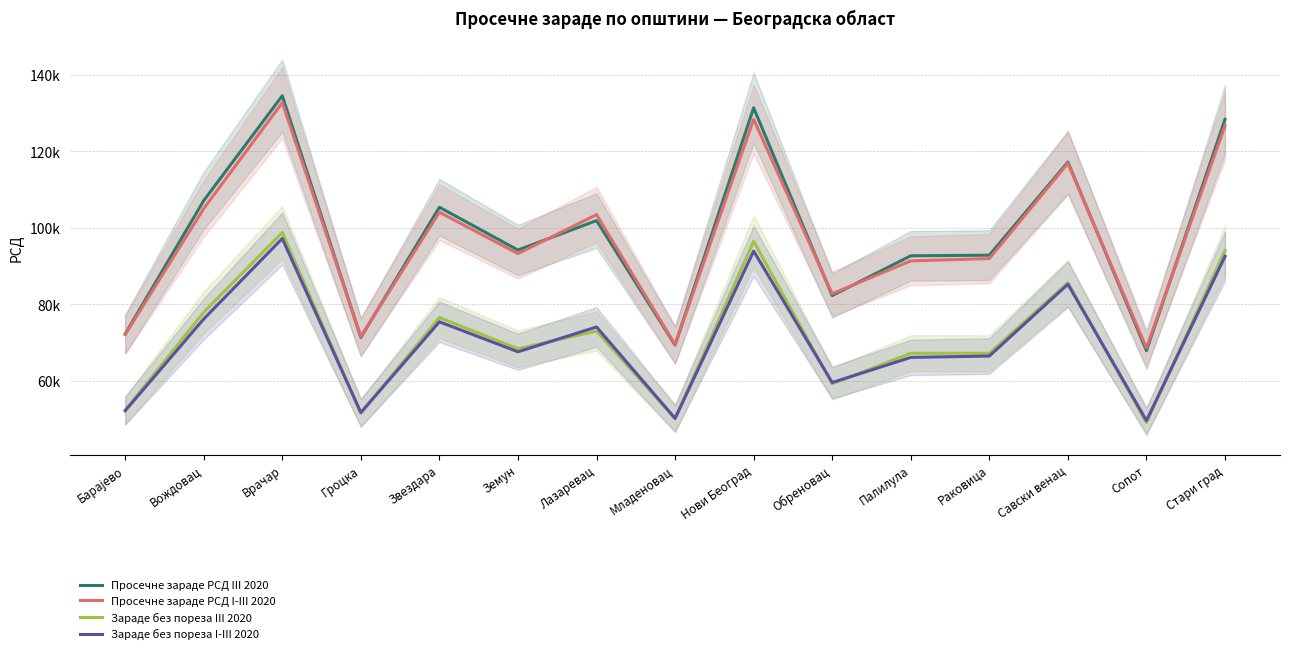

What value does the Зараде без пореза III 2020 series have at Барајево?

52332